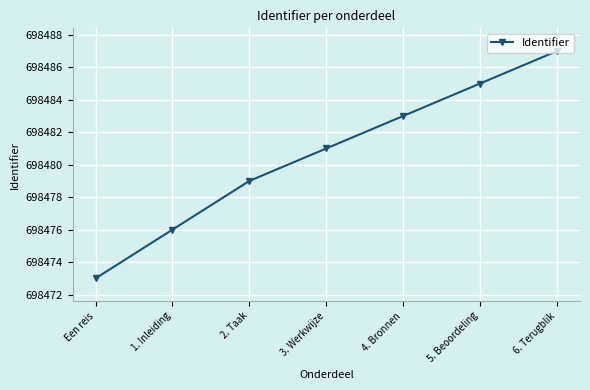

Between 4. Bronnen and 5. Beoordeling, which is larger?

5. Beoordeling